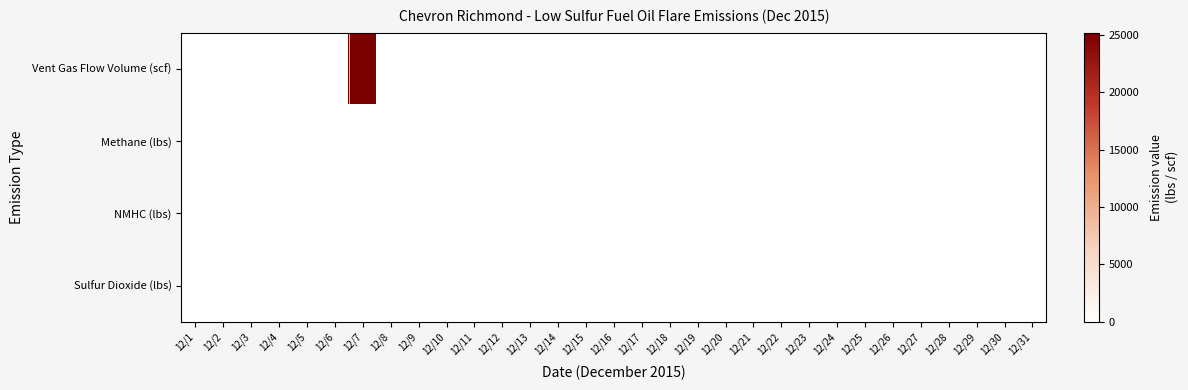

Which has a higher value, 12/19 or 12/8?

12/19